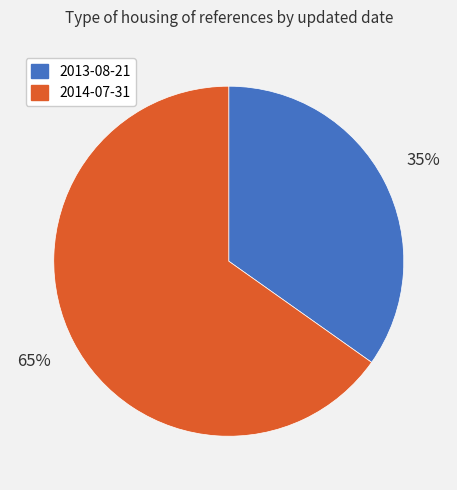

Is the sum of 2014-07-31 and 2013-08-21 greater than half?

Yes